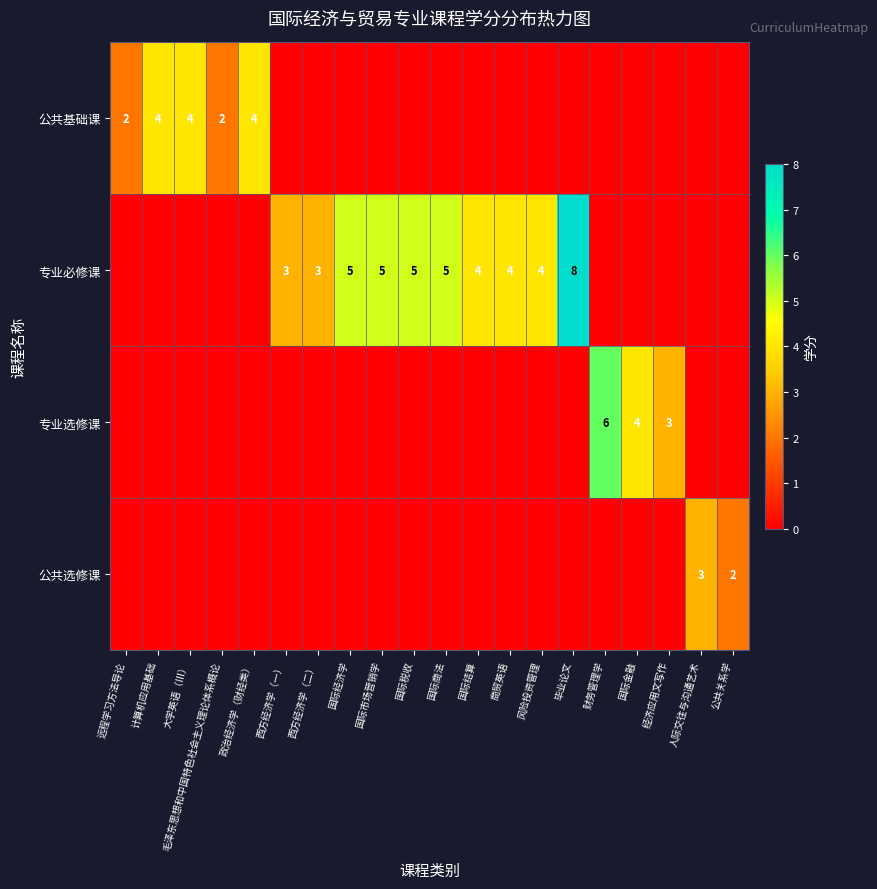

Is it true that 公共选修课 equals 3 at 人际交往与沟通艺术?

True